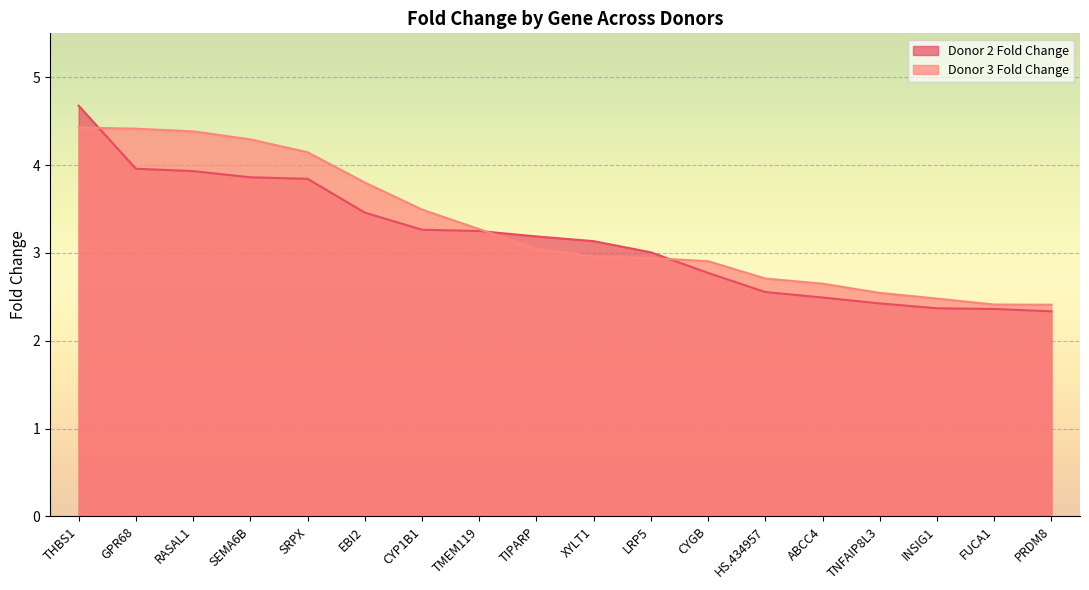

Which category has the highest value in the Donor 3 Fold Change series?

THBS1